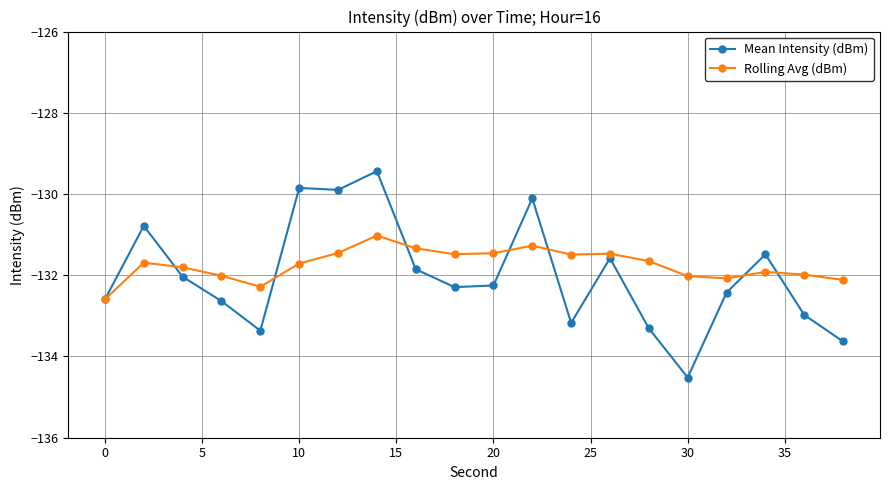

True or false: Rolling Avg (dBm) has more than 0 points higher than both neighbors.

True